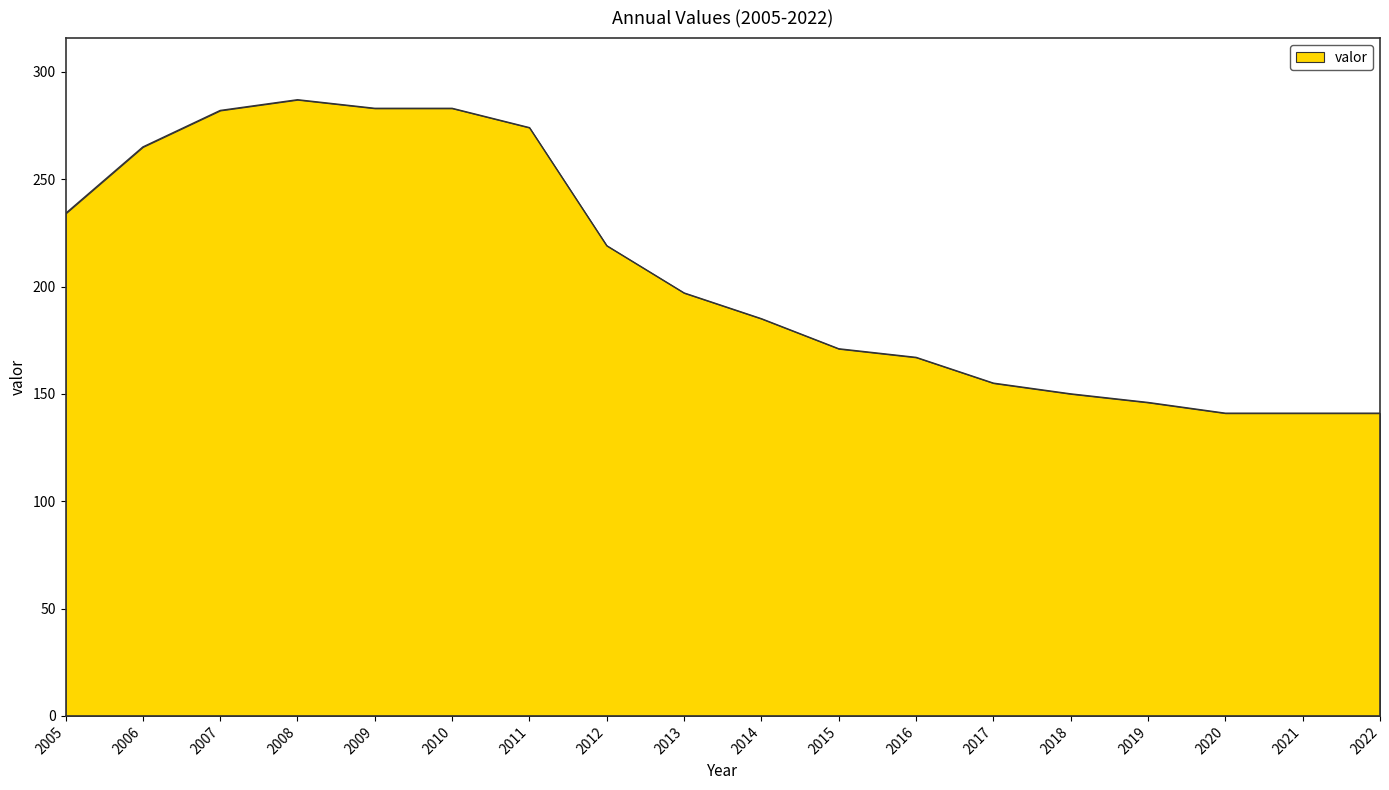

What is the difference between the maximum and minimum values?

146